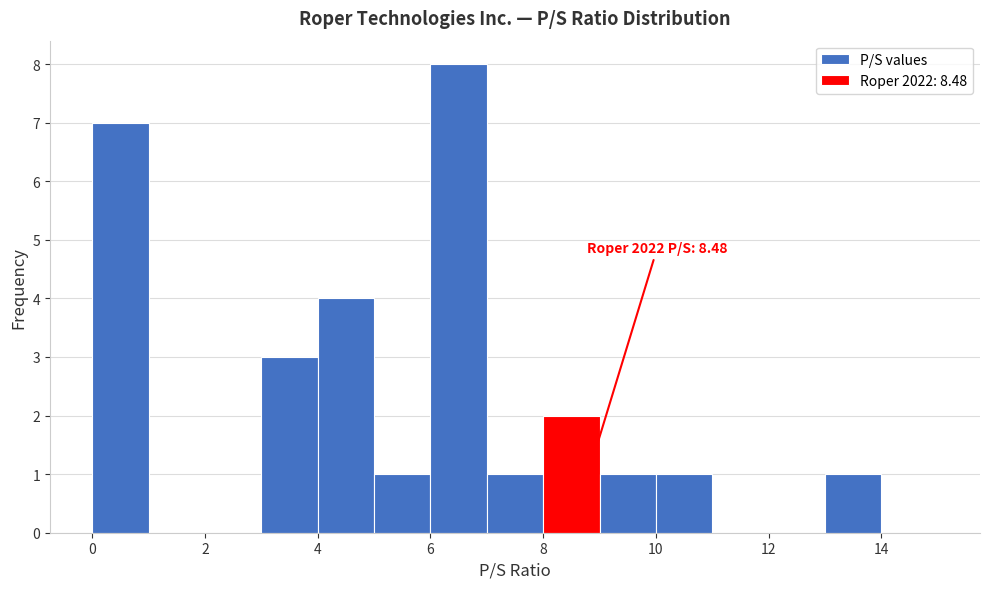

Over which range of the x-axis is the bar tallest?

6 to 7